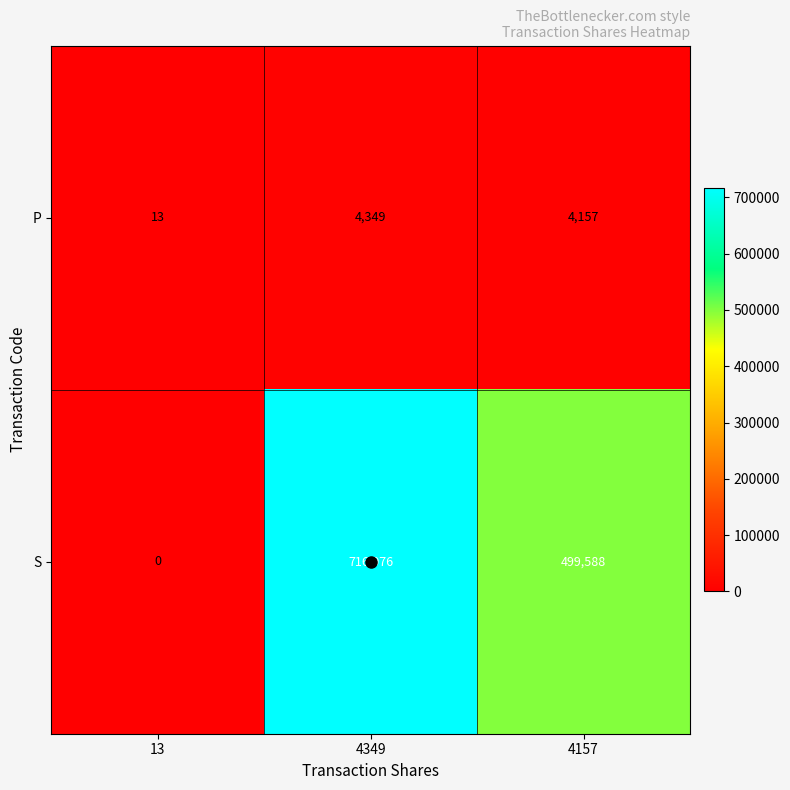

What is the difference between the S values at 4157 and 4349?

217388